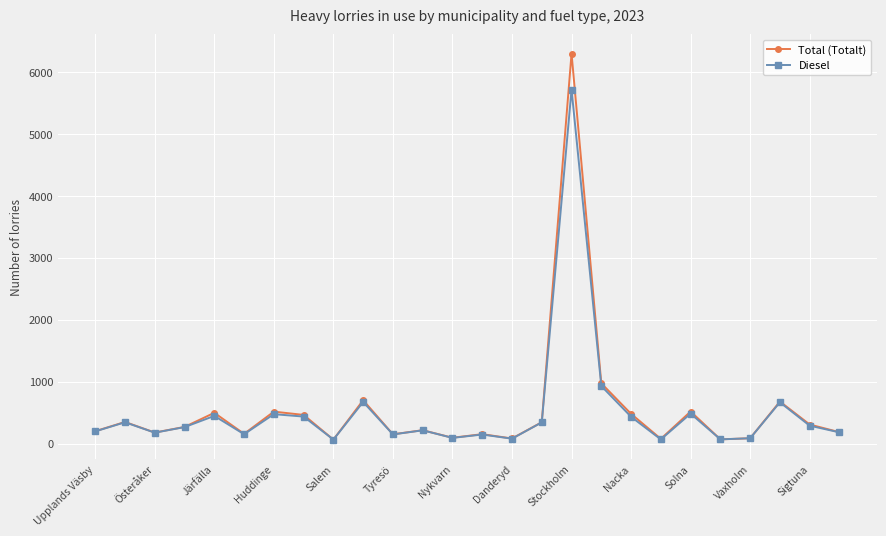

What is the maximum value shown in the chart?

6300